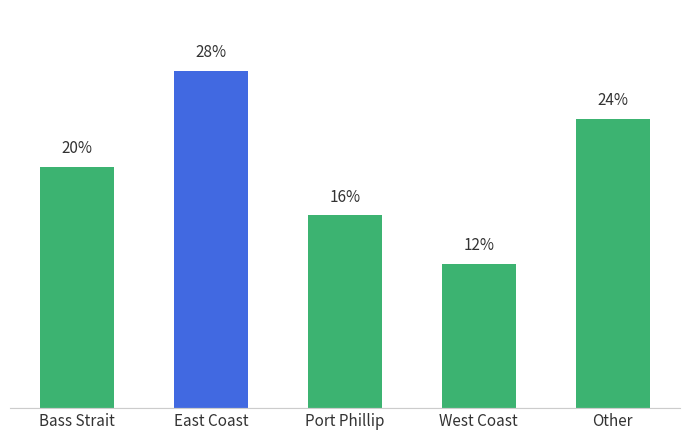

Rank the categories by value from lowest to highest.

West Coast, Port Phillip, Bass Strait, Other, East Coast